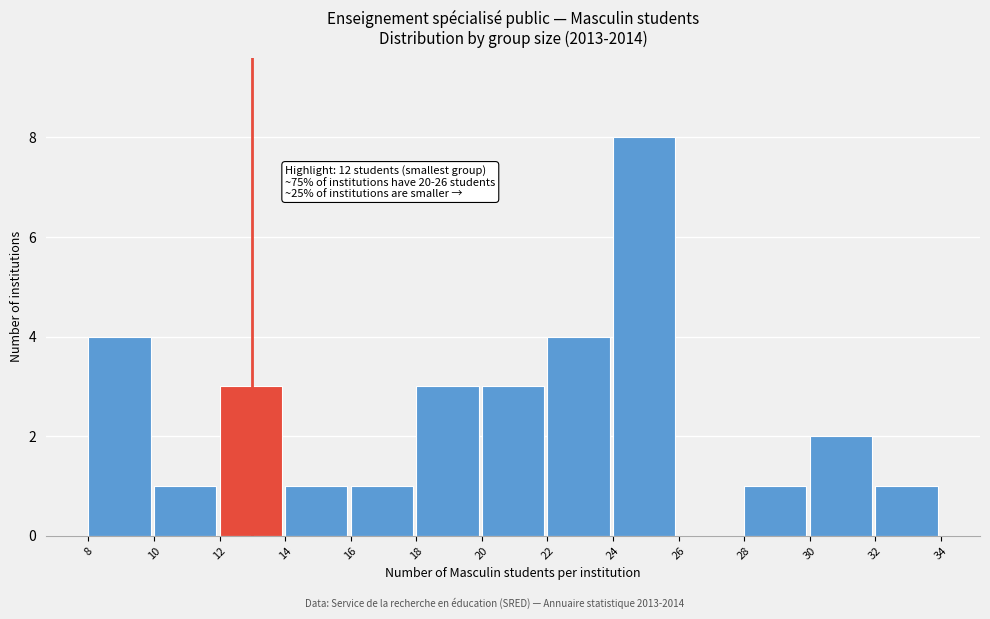

Over which range of the x-axis is the bar tallest?

24 to 26